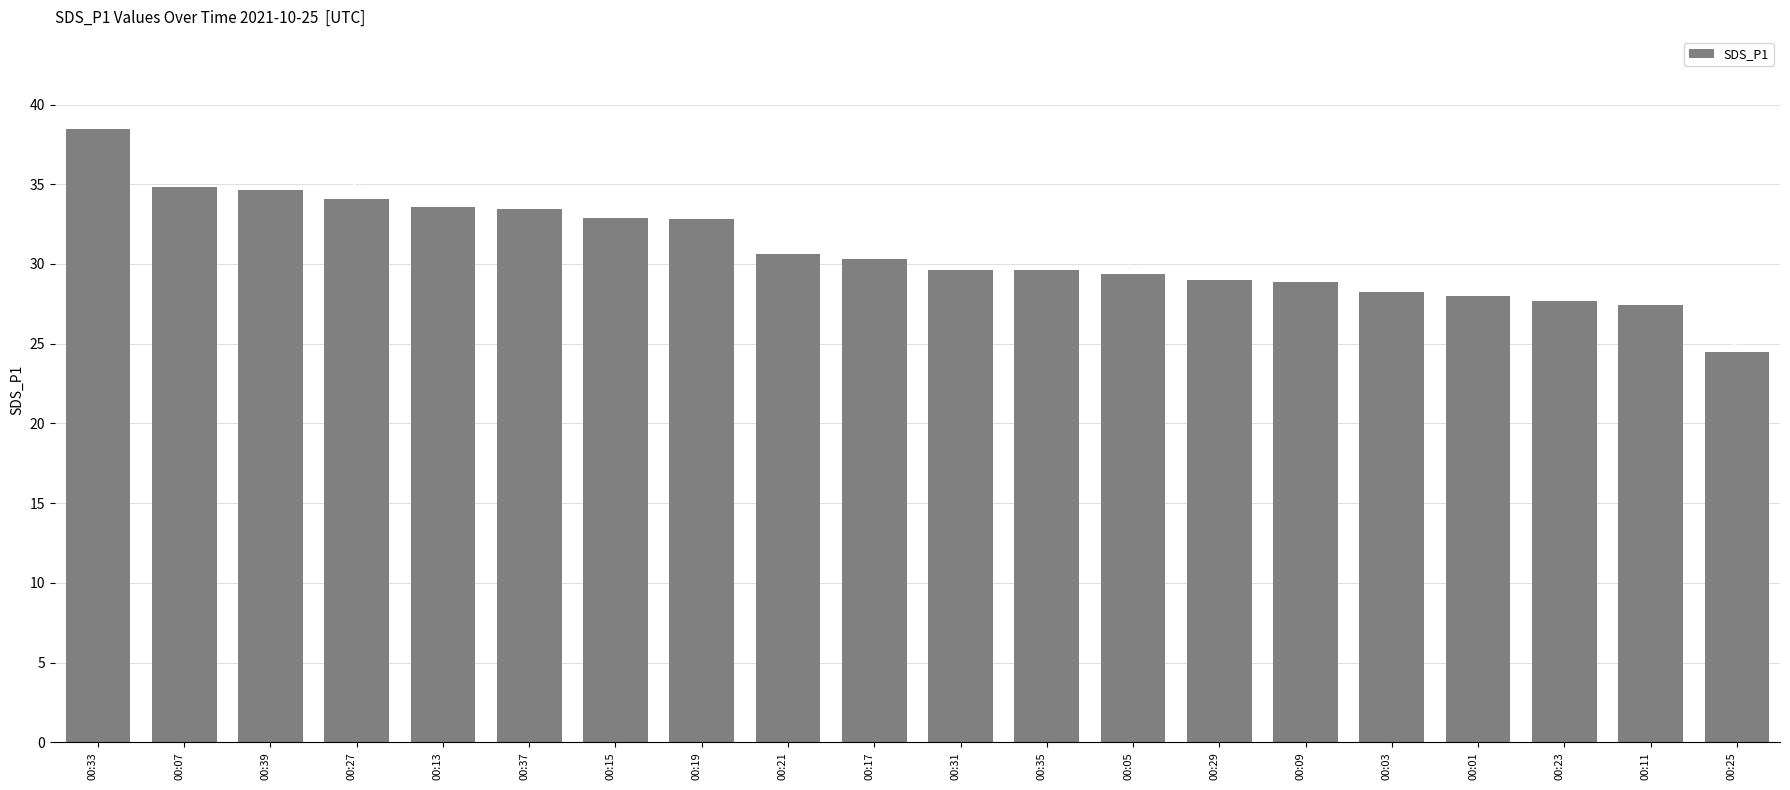

What is the approximate value at 00:35?

29.6